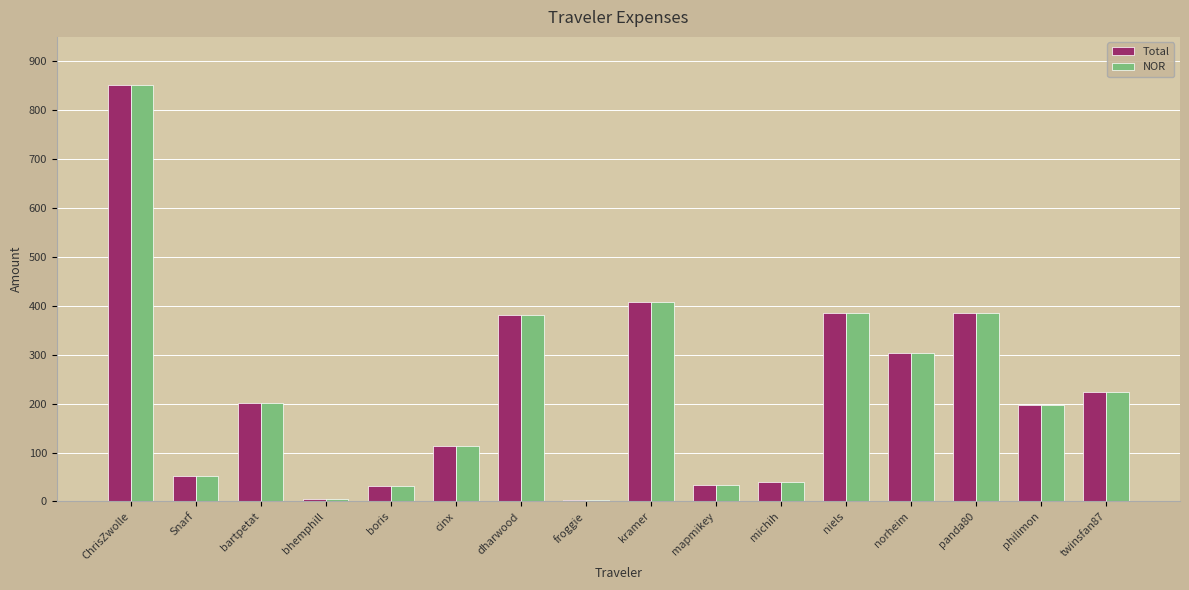

Does the chart contain stacked bars?

No